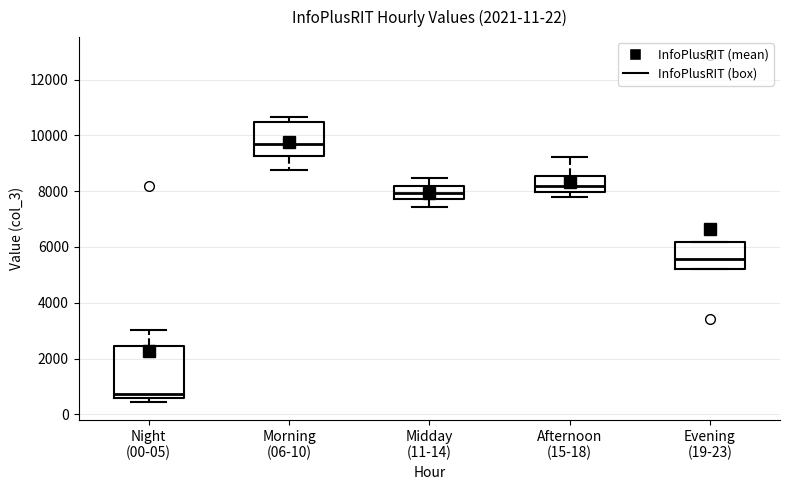

Which box's median line is the lowest?

Night (00-05)